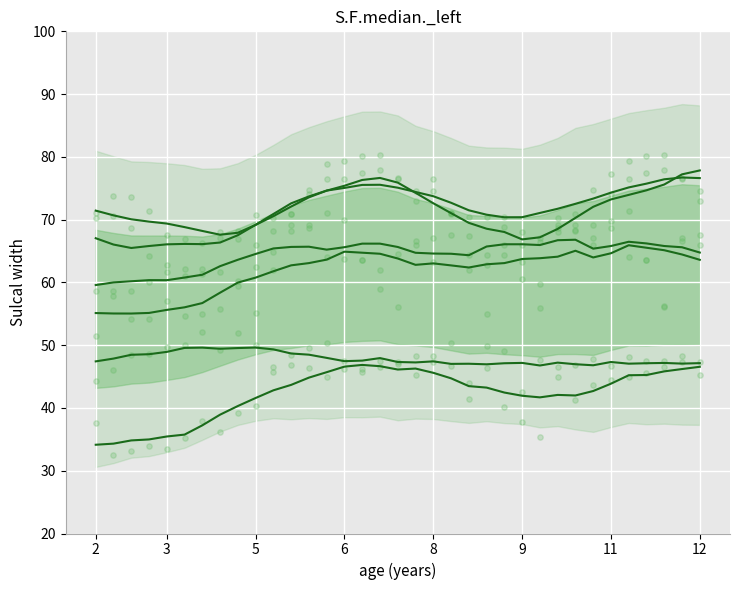

Is the value of   9.285 at 10.910 greater than the value of   4.115 at 10.024?

No